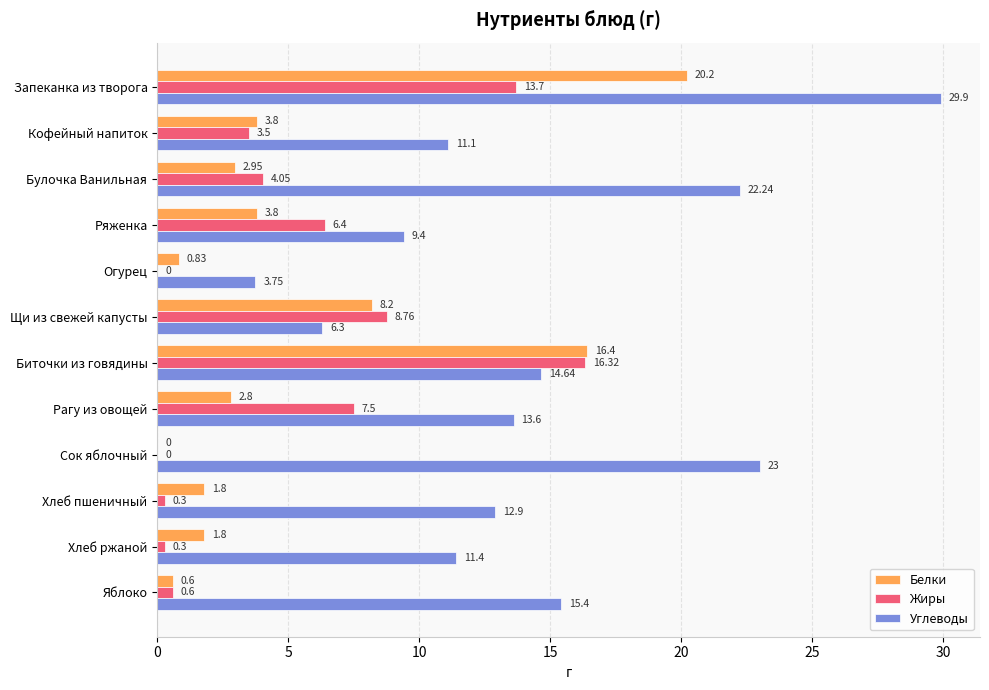

Which series has the largest total across all categories?

Углеводы